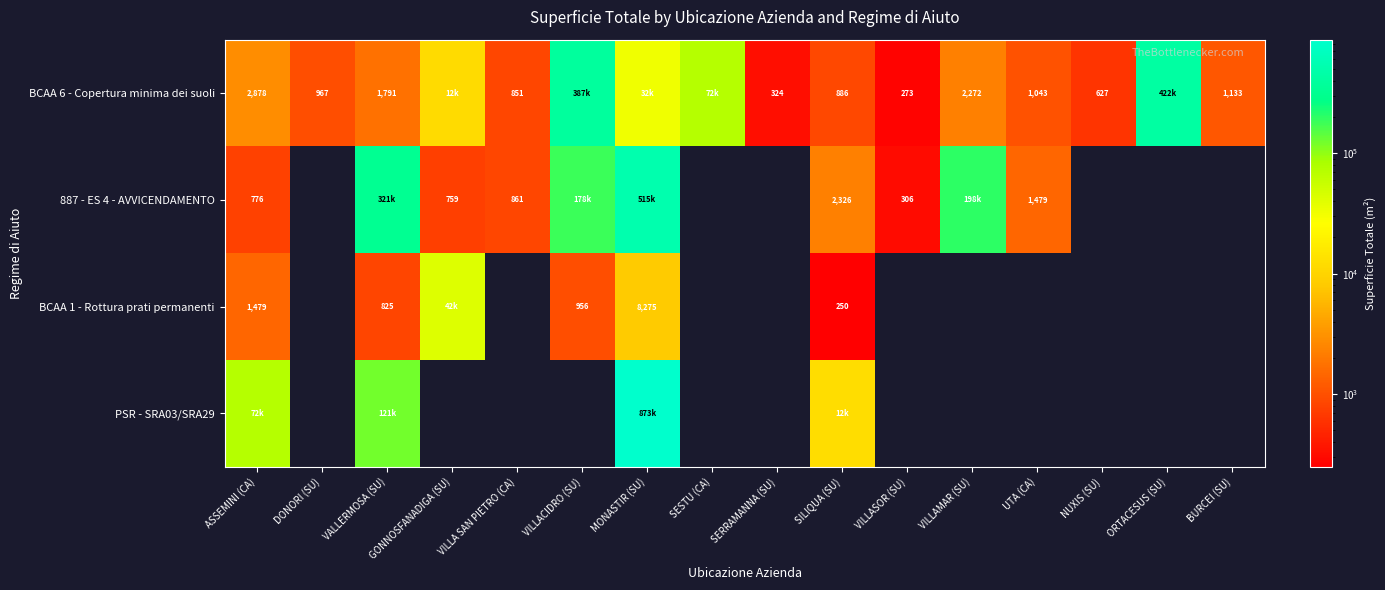

Is it true that BCAA 6 - Copertura minima dei suoli equals 346 at UTA (CA)?

False